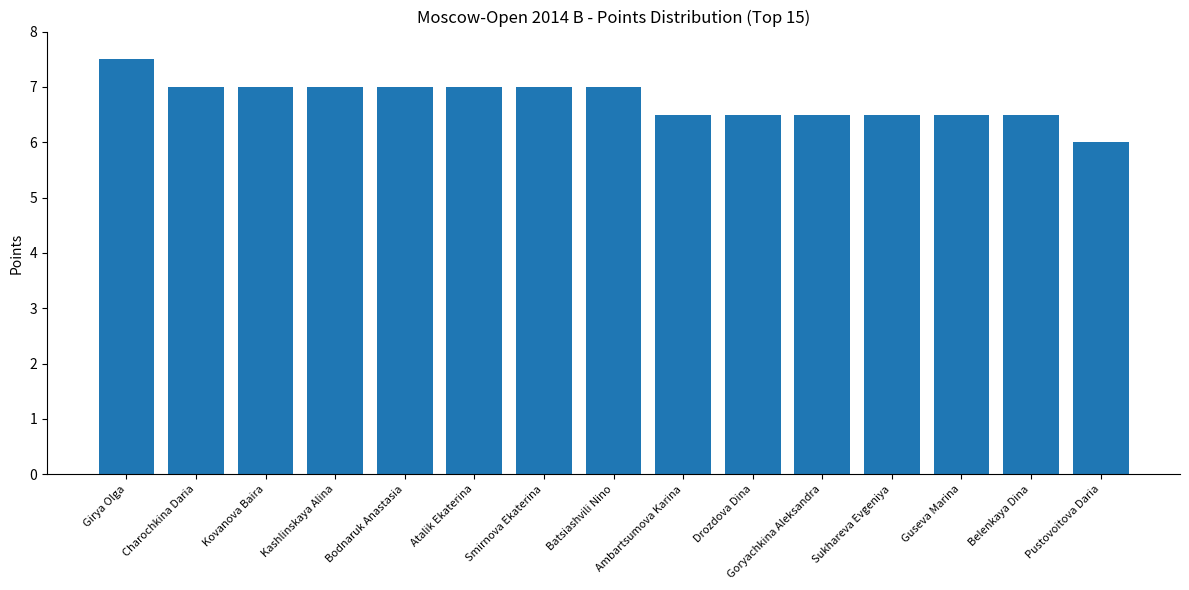

How many values are below 7?

7